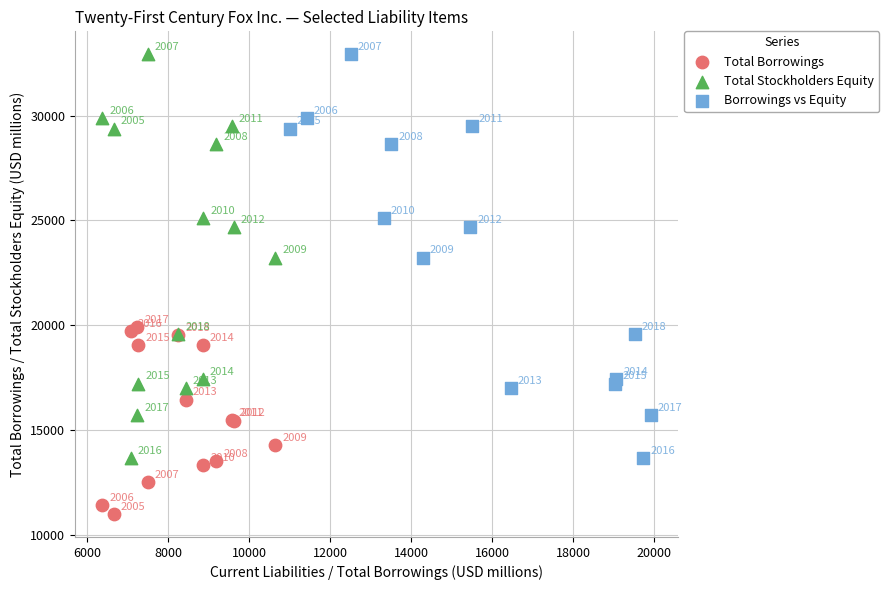

Which series contains the lowest Y value?

Total Borrowings